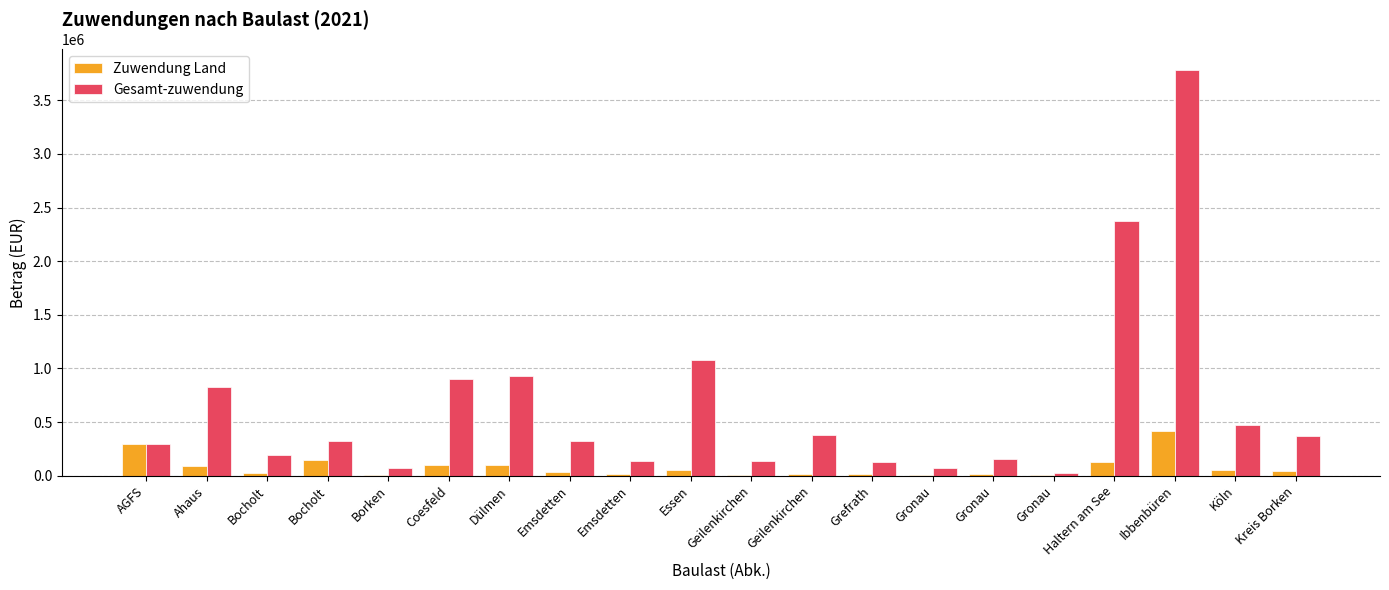

Where is Gesamt-zuwendung nearest to the value 1906450?

Haltern am See